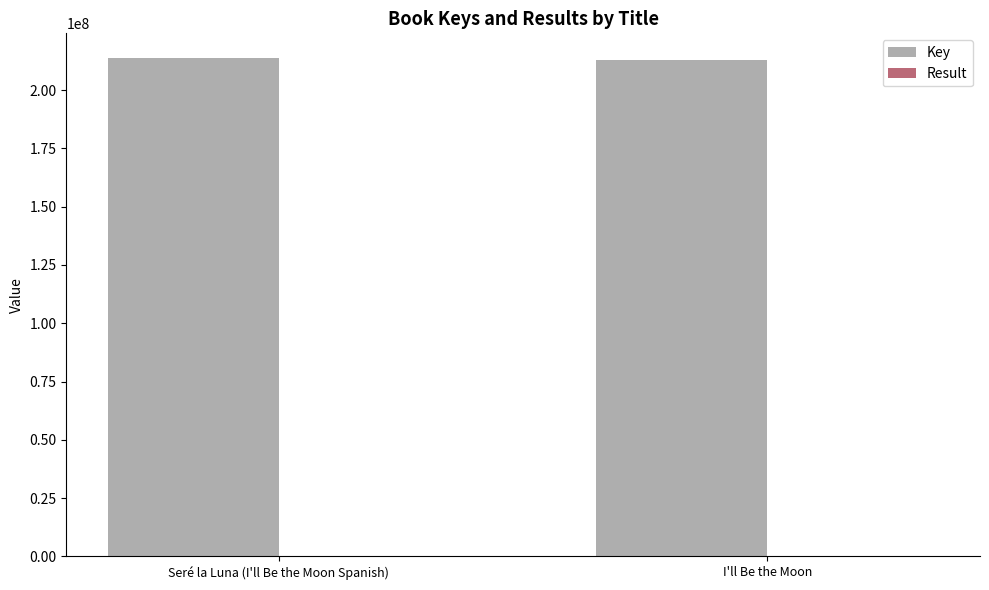

Which series has the largest total across all categories?

Key